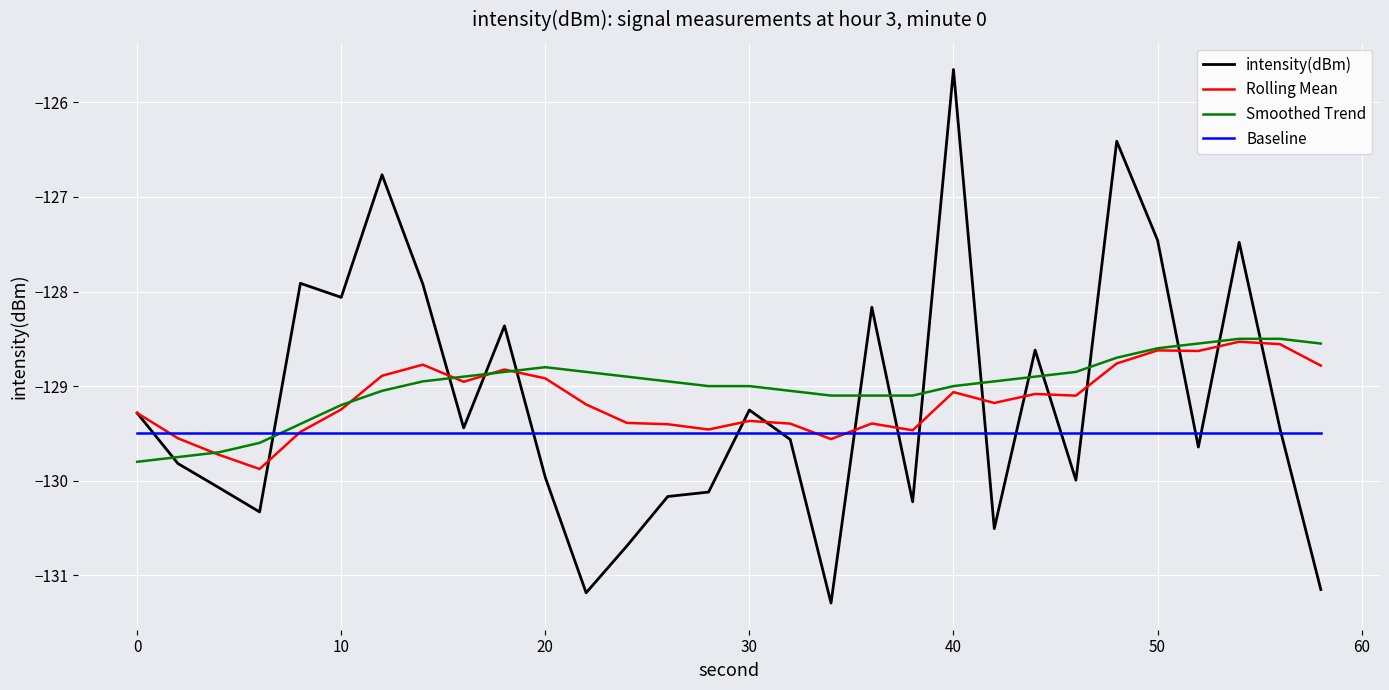

Count the number of categories in the chart.

30